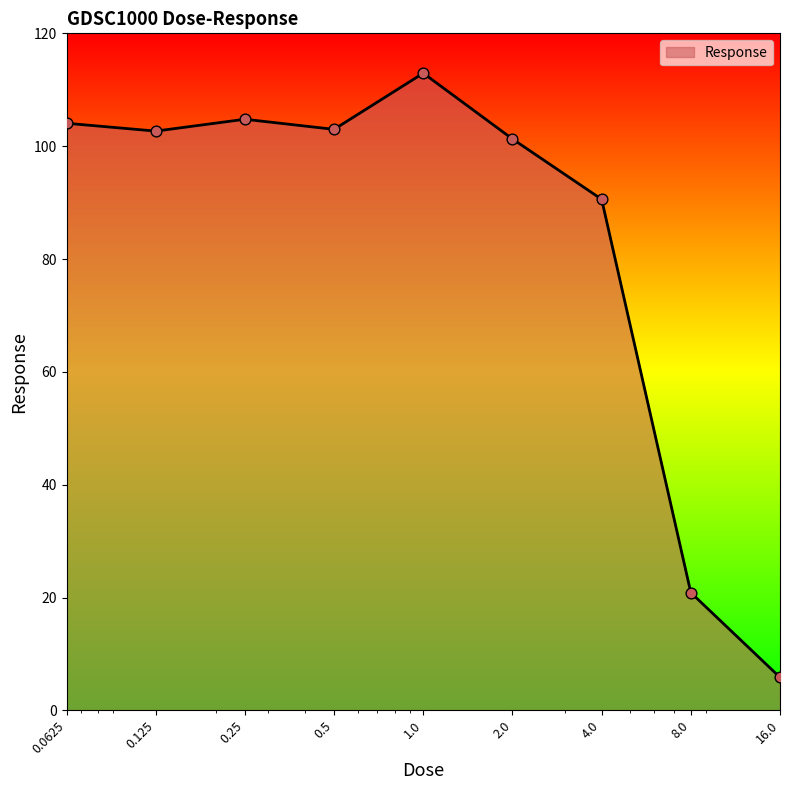

What is the difference between the maximum and minimum values?

107.1